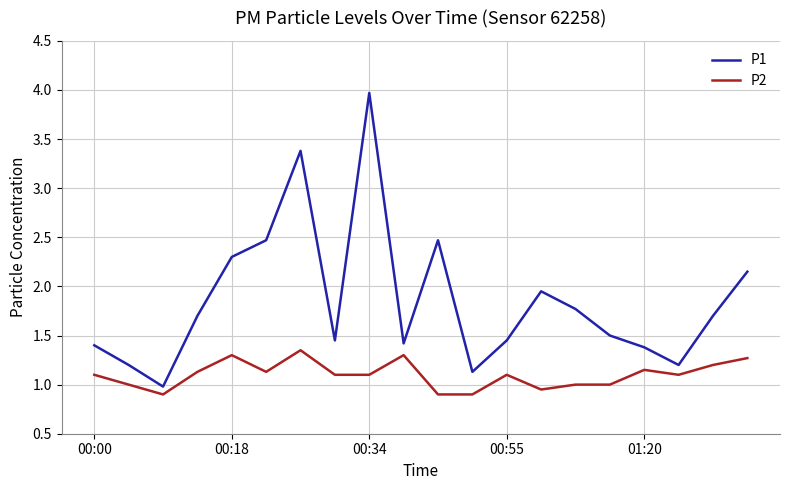

What is the greatest value displayed?

4.0